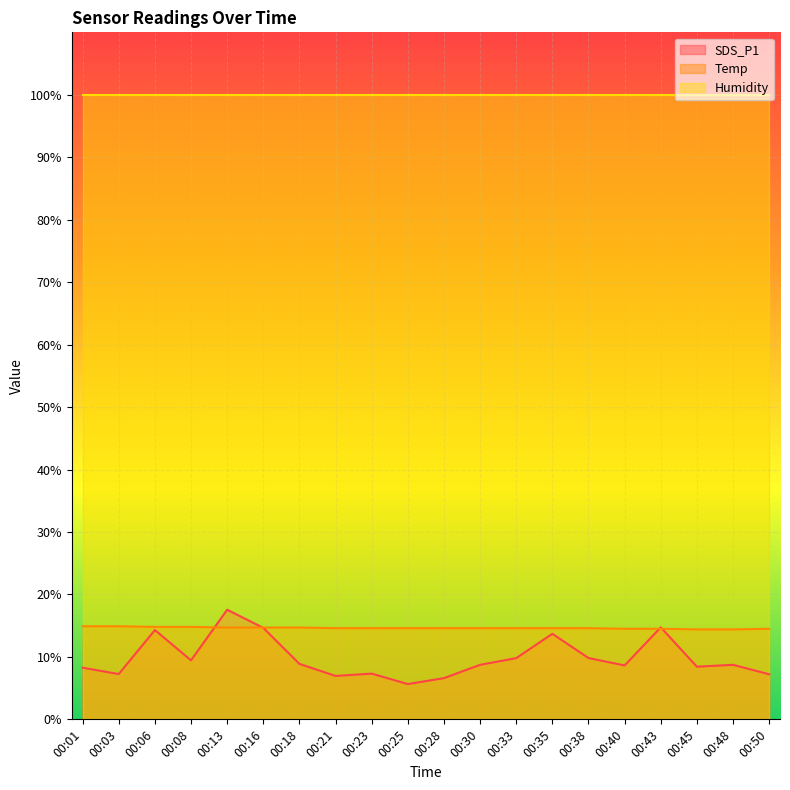

What is the value of the SDS_P1 point at the 20th from the left?

7.2